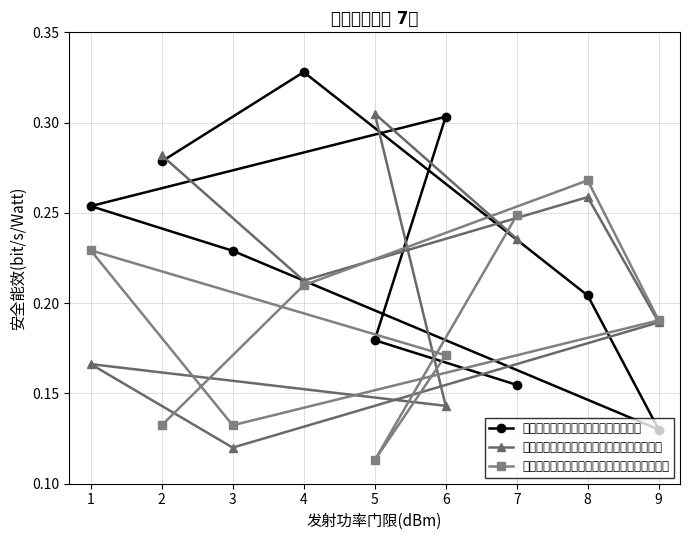

Rank the series by their average value, from highest to lowest.

基于完美信道状态信息的波束成形方法, 基于非完美信道状态信息的鲁棒波束成形方法, 基于非完美信道状态信息的非鲁棒波束成形方法